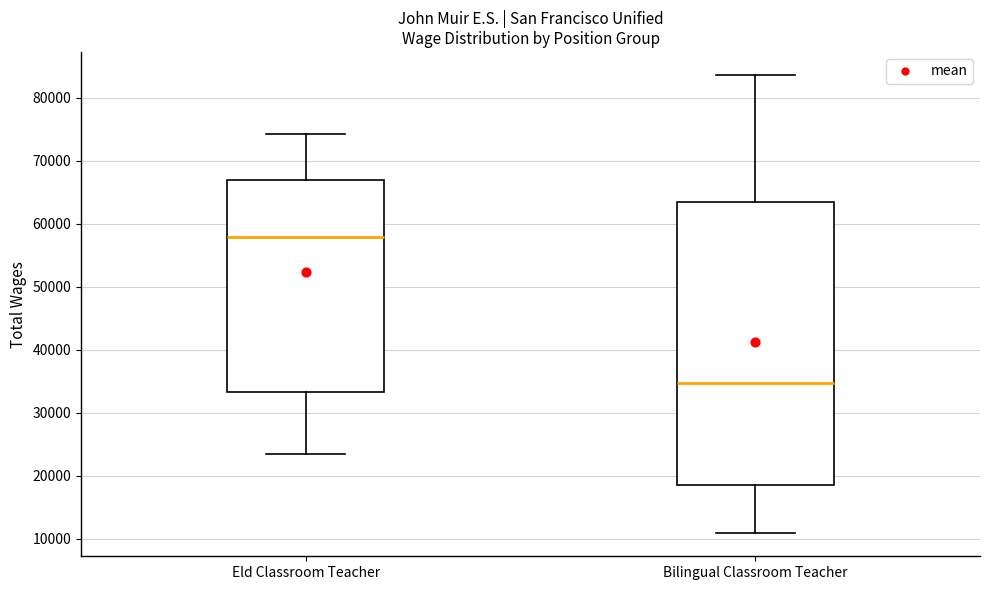

Reading left to right, read every box against the y-axis: the position of its median line, the range the box covers, and the ends of its whiskers. The values are not printed on the chart, so give them approximately, as read against the axis.

Eld Classroom Teacher: median 58000, box 33000 to 67000, whiskers 23000 to 74000
Bilingual Classroom Teacher: median 35000, box 18000 to 63000, whiskers 11000 to 84000